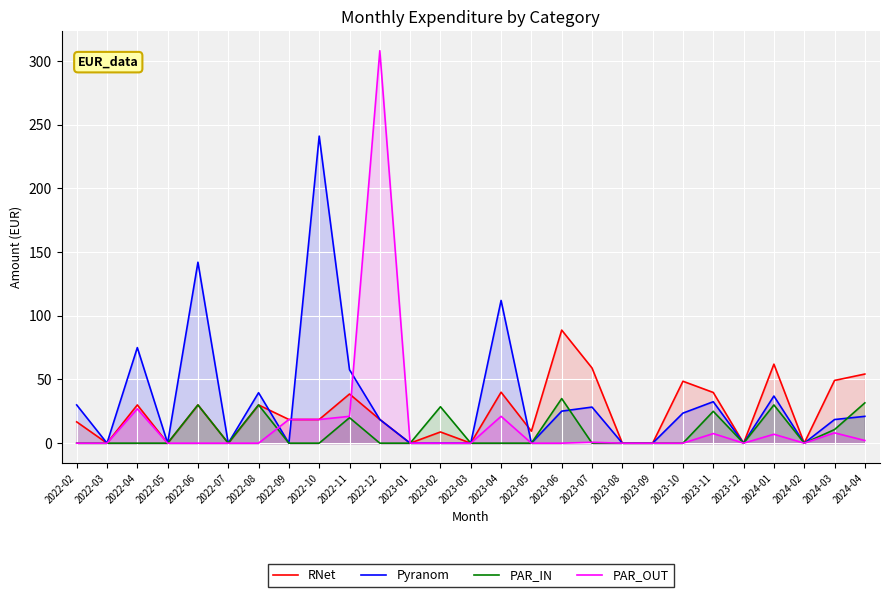

How many lines are shown in the chart?

4